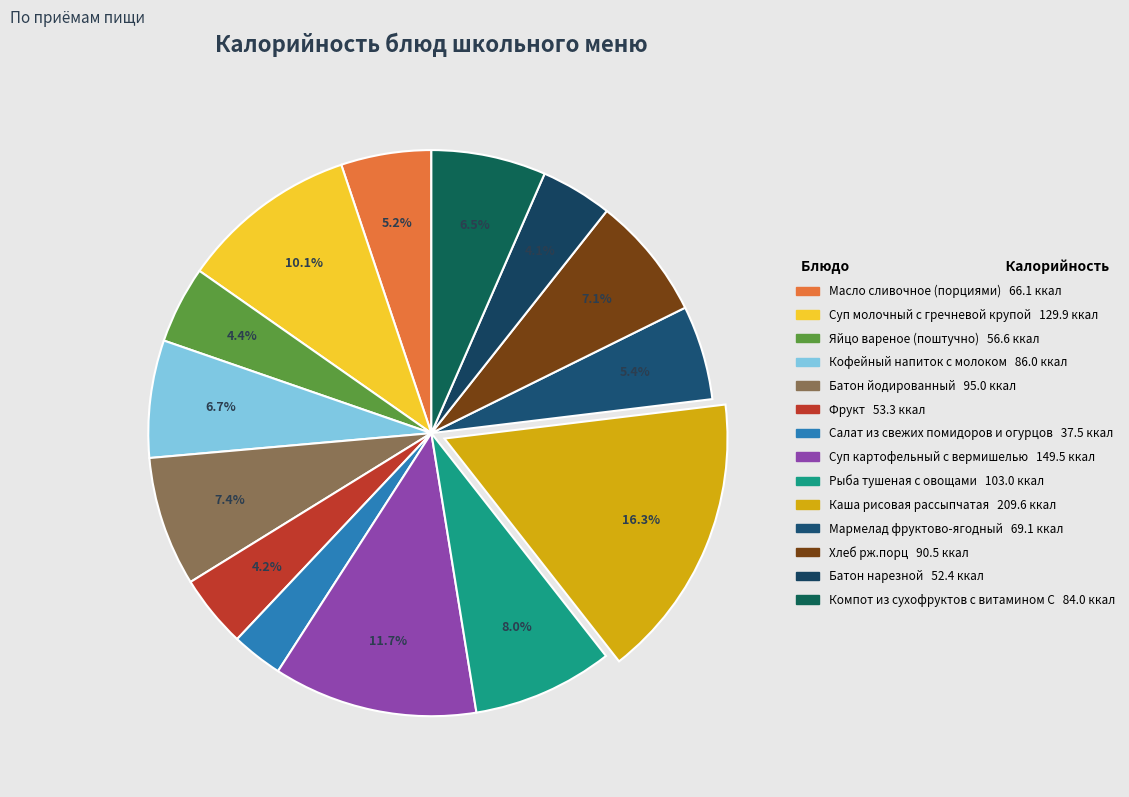

What is the ratio of the value at Масло сливочное (порциями) to the value at Батон йодированный?

0.7